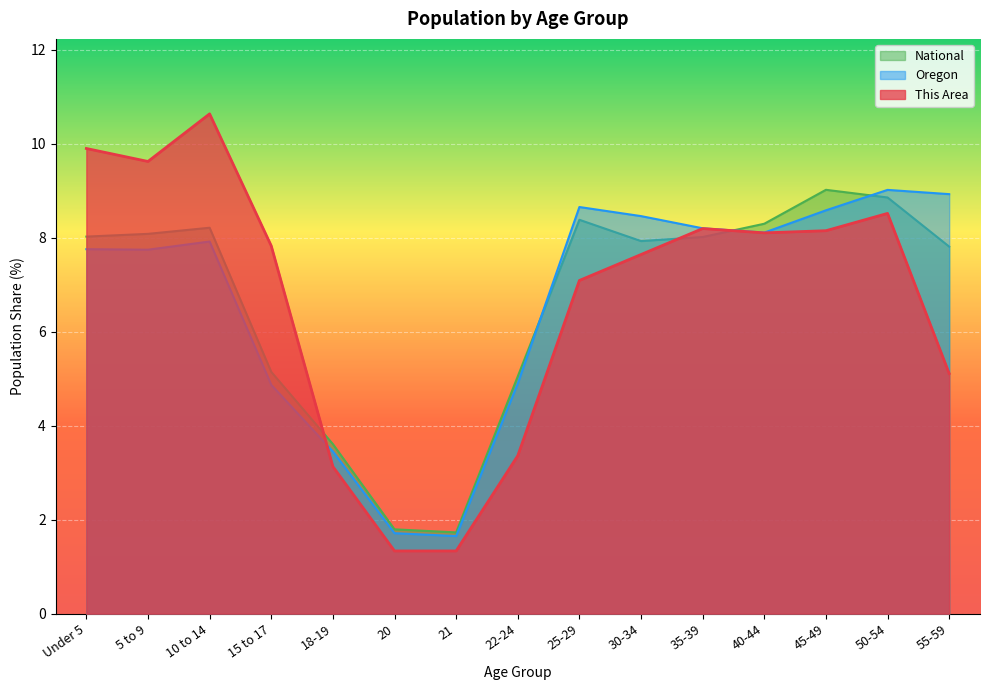

Is it true that National equals 1.8 at 20?

True